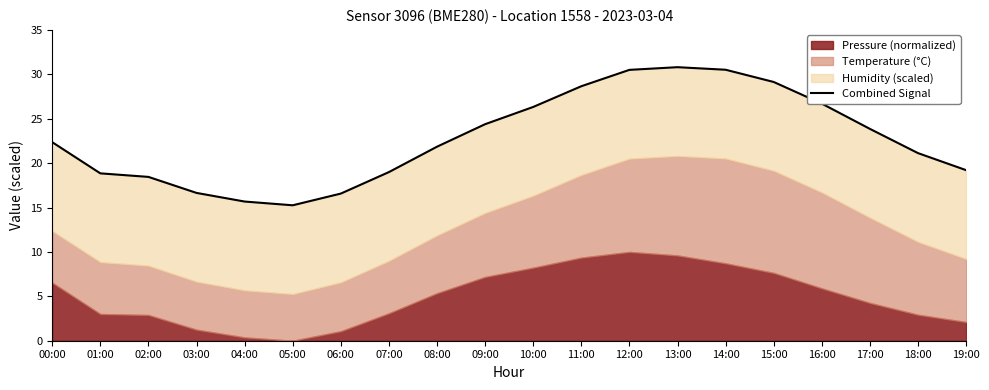

Where does the data first go above 22?

00:00